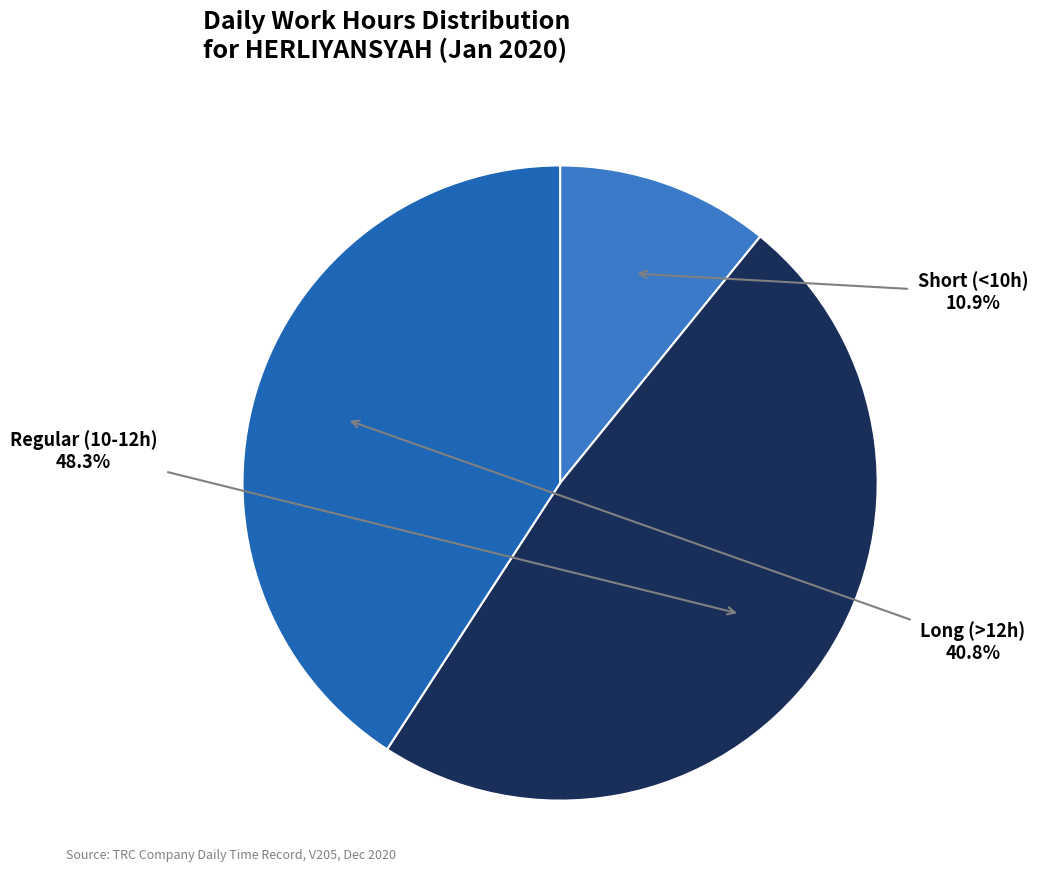

Count the number of slices in the pie.

3